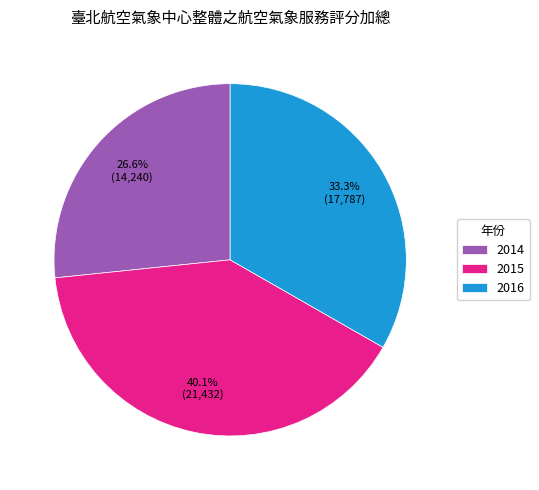

The 2015 slice represents 40% of the pie. True or false?

True